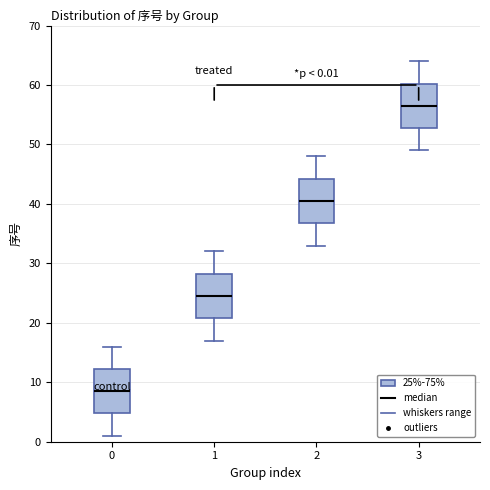

Which box has the lowest median line?

0